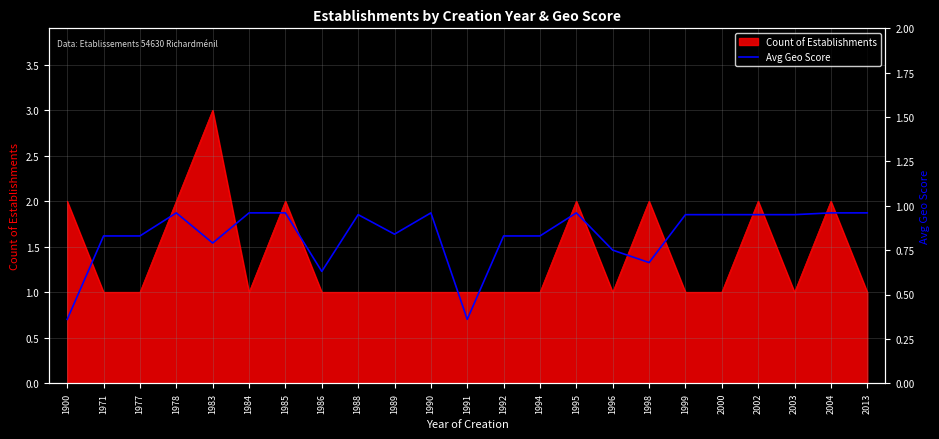

Which has a higher value, 1985 or 1990?

1985